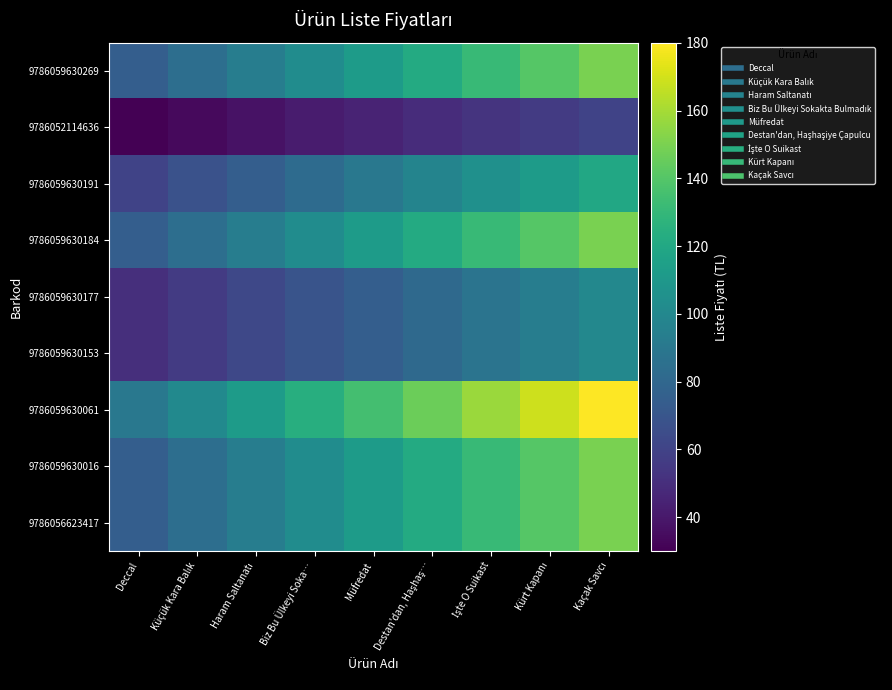

At which category is the sum across all series the highest?

Kaçak Savcı